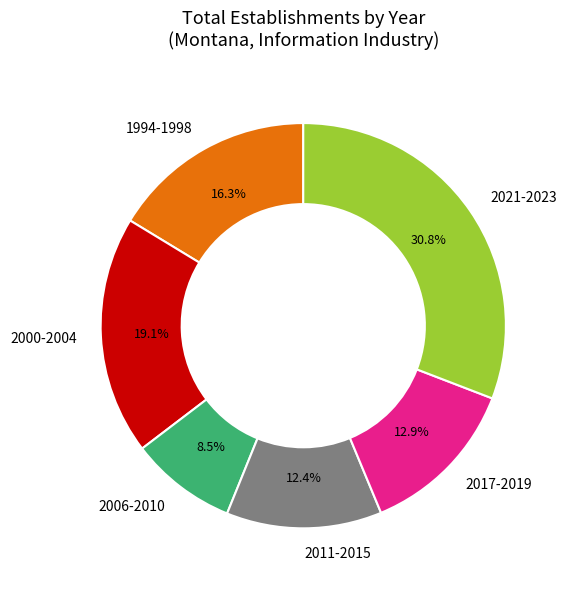

Does 2006-2010 represent more than half of the total?

No